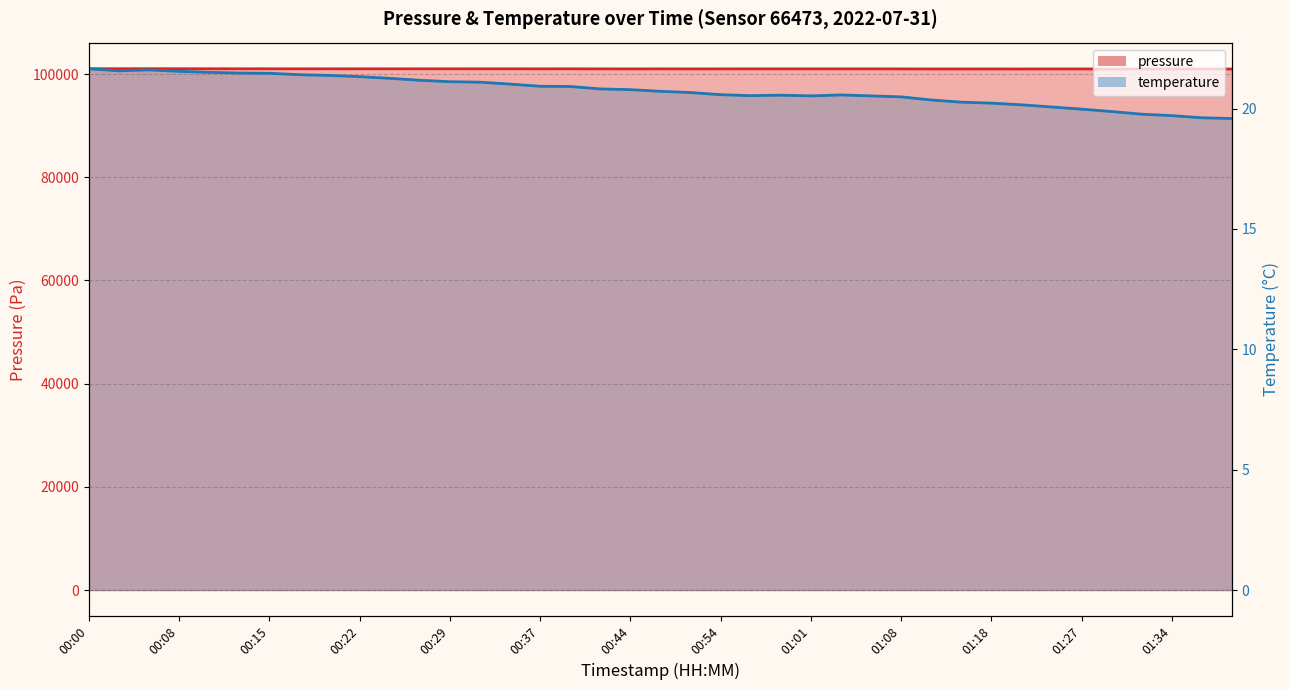

Which series has the largest range (max minus min)?

pressure